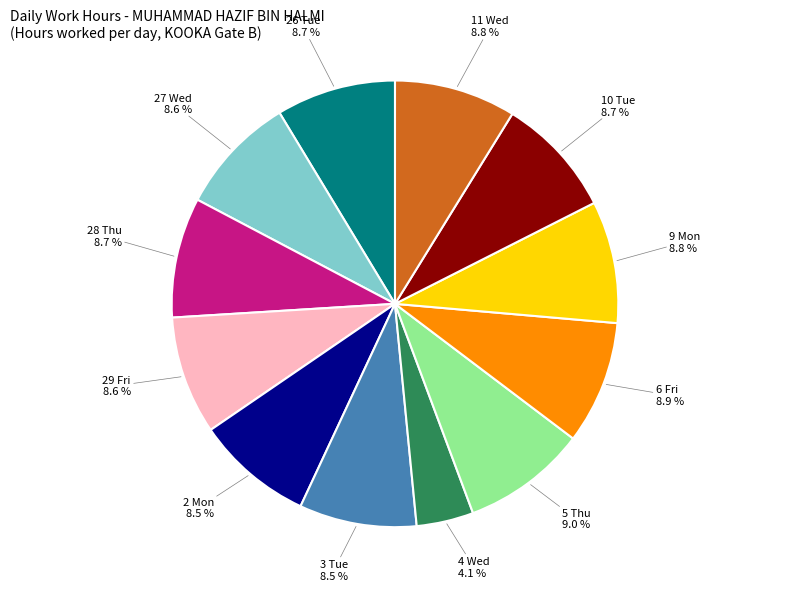

Is 29 Fri the majority of the pie?

No